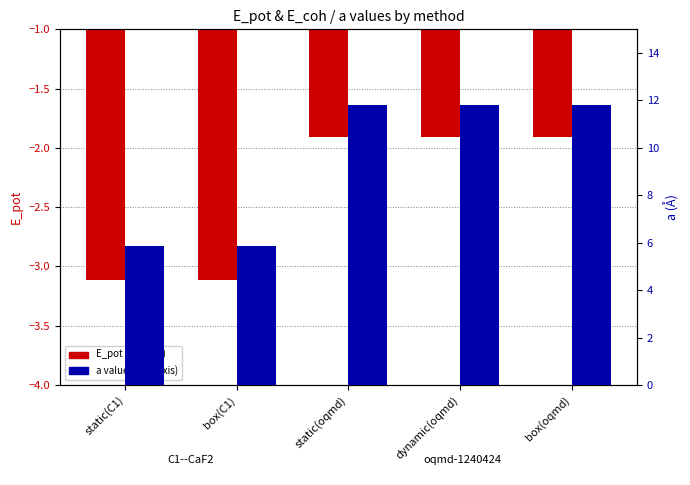

Are the bars grouped side by side (vs. stacked)?

Yes